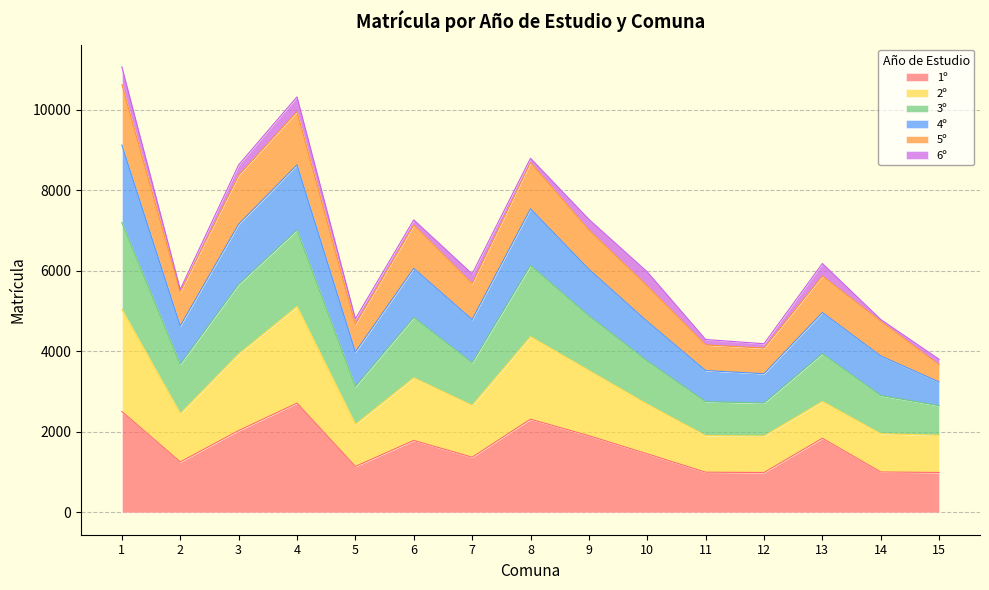

True or false: 4º has more than 1 points higher than both neighbors.

True